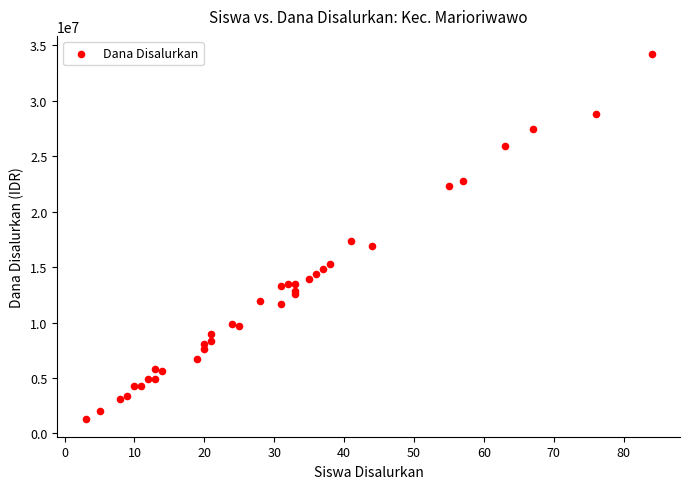

What Y value in the scatter plot is closest to 17775000?

17325000